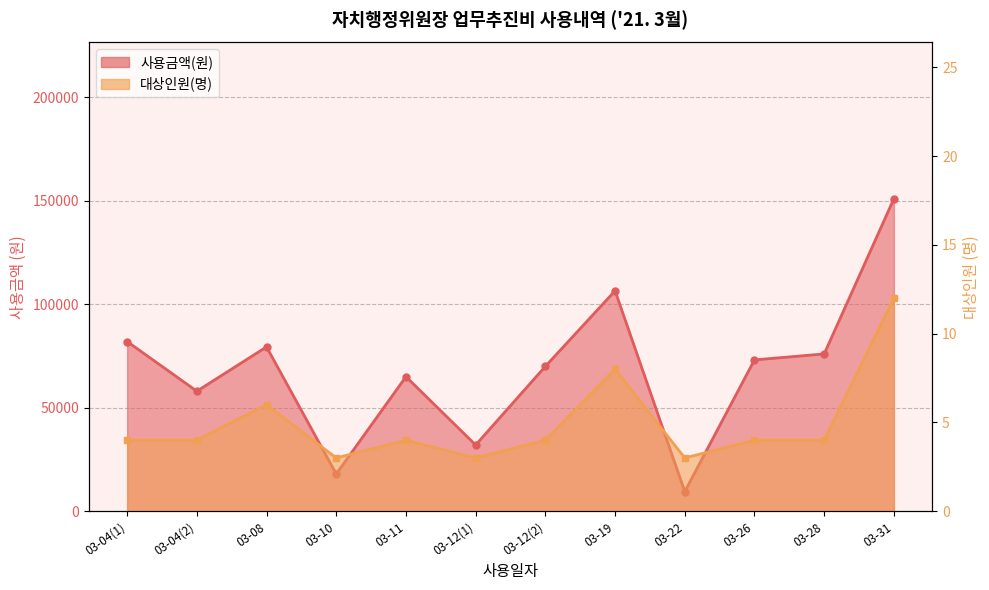

Reading right to left, list all the values displayed in this chart.

사용금액(원): 151000	76000	73120	9500	106500	70000	32000	65000	18000	79400	58000	82000
대상인원(명): 12	4	4	3	8	4	3	4	3	6	4	4